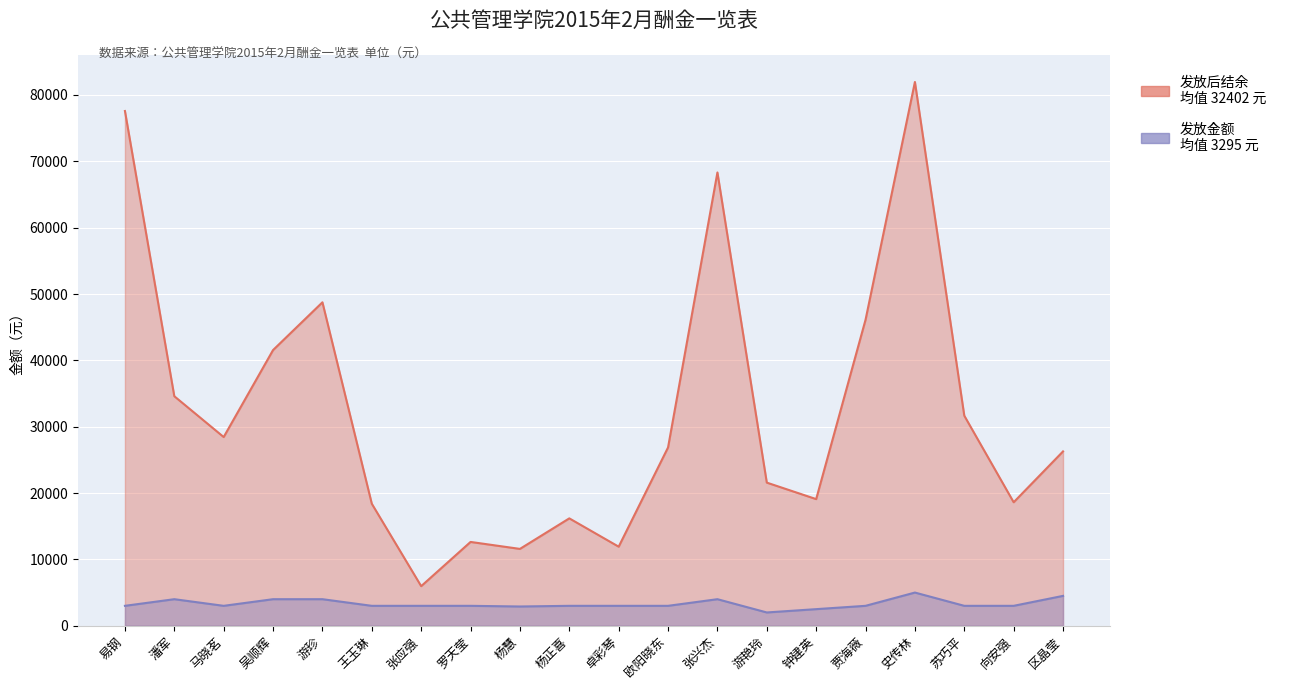

Reading left to right, extract all data points from this chart.

发放金额: 3000.0	4000.0	3000.0	4000.0	4000.0	3000.0	3000.0	3000.0	2900.0	3000.0	3000.0	3000.0	4000.0	2000.0	2500.0	3000.0	5000.0	3000.0	3000.0	4500.0
发放后结余: 77585.7	34593.4	28441.5	41552.3	48750.2	18386.3	5965.2	12630.6	11580.4	16183.6	11915.3	26871.8	68318.6	21571.1	19085.6	46117.9	81962.3	31659.0	18611.3	26275.7